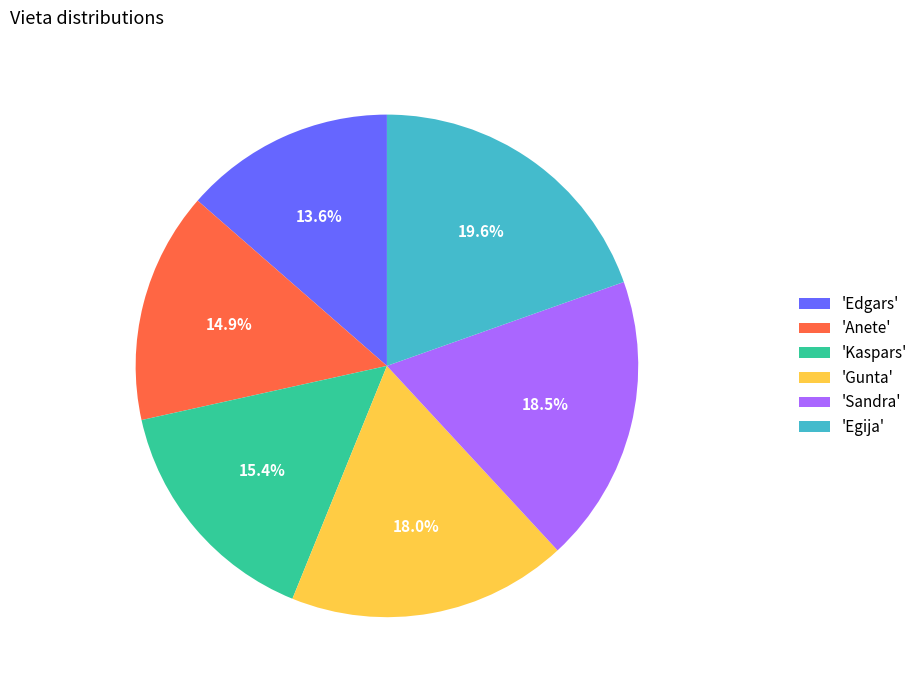

To the nearest percent, what is the difference between the largest and smallest slice percentages?

6%